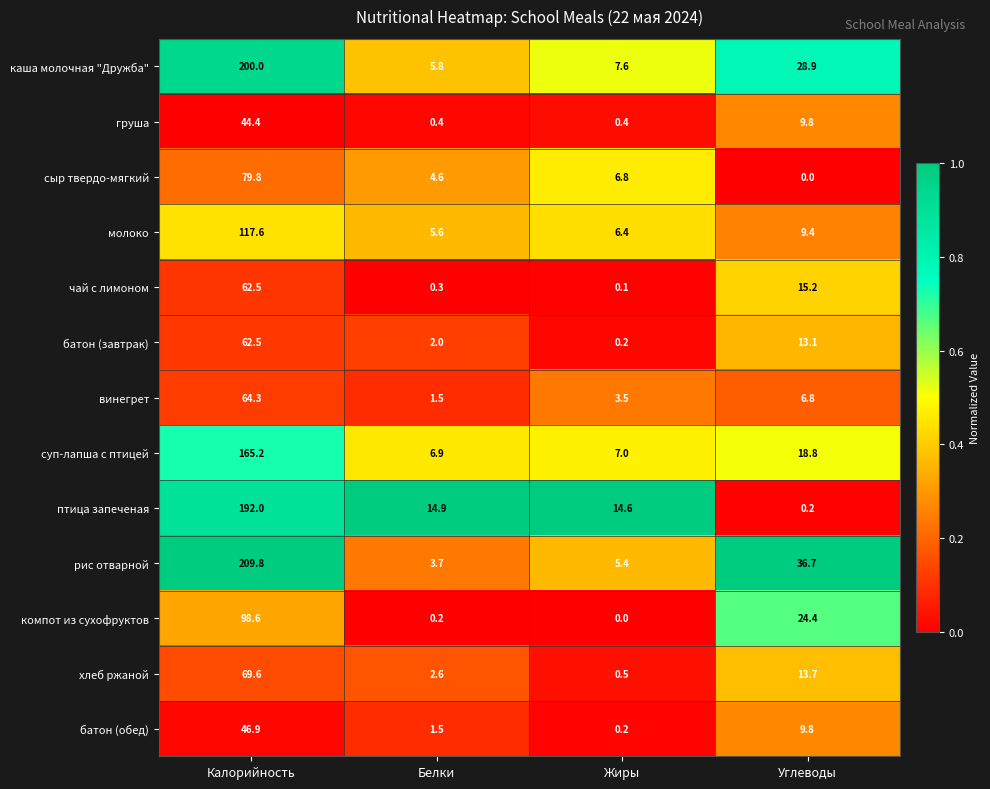

What is the total value across all series at Углеводы?

186.8